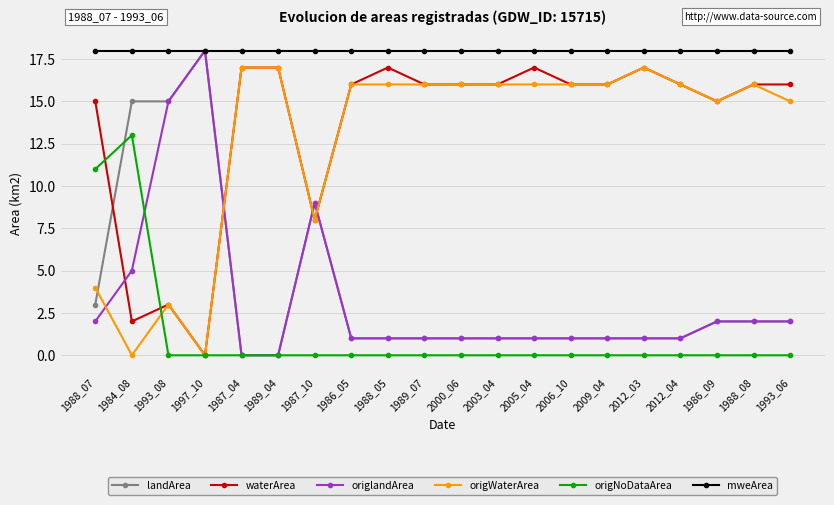

The value of origlandArea at 1988_08 is 3. True or false?

False